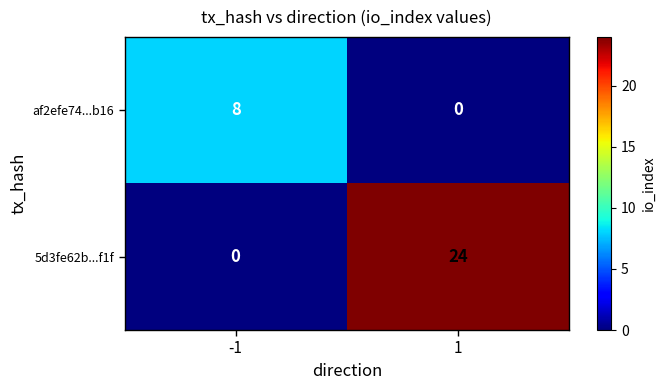

Which series has the largest total across all categories?

5d3fe62b...f1f